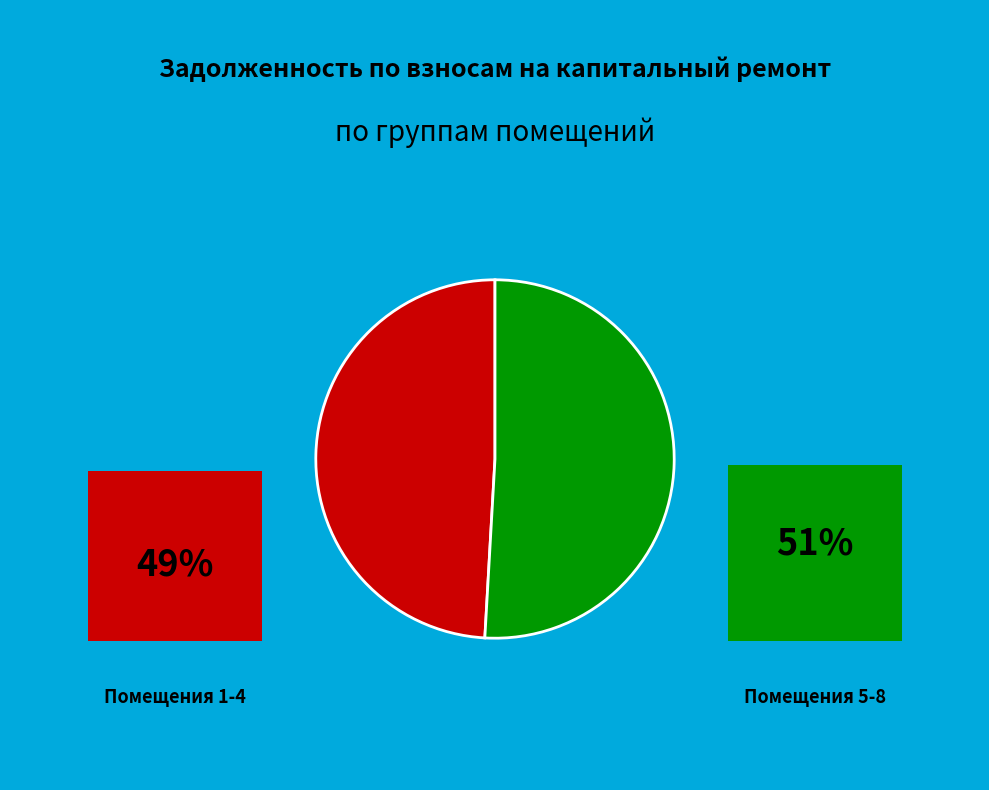

Is there any slice that represents more than half of the pie?

Yes